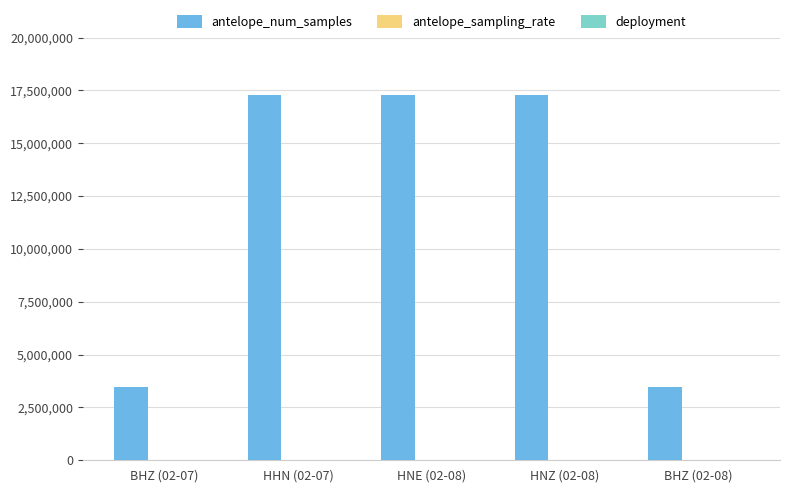

How many categories are shown in the chart?

5